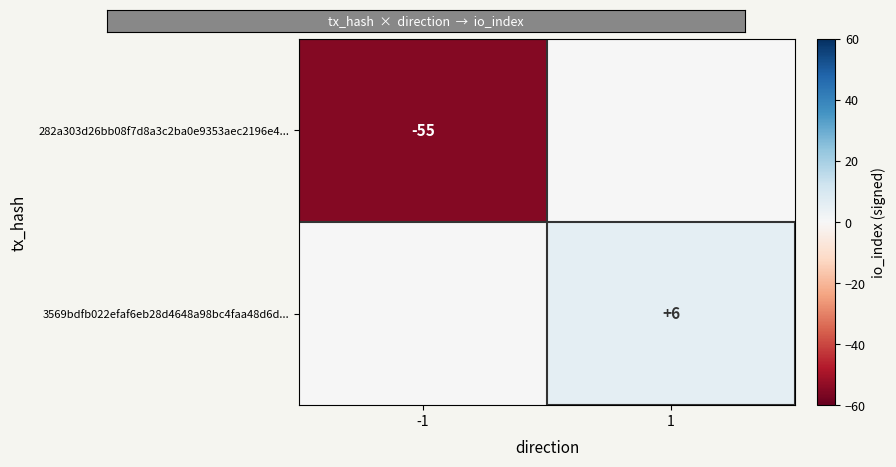

The 282a303d26bb08f7d8a3c2ba0e9353aec2196e4... series shows -55 at -1. True or false?

True